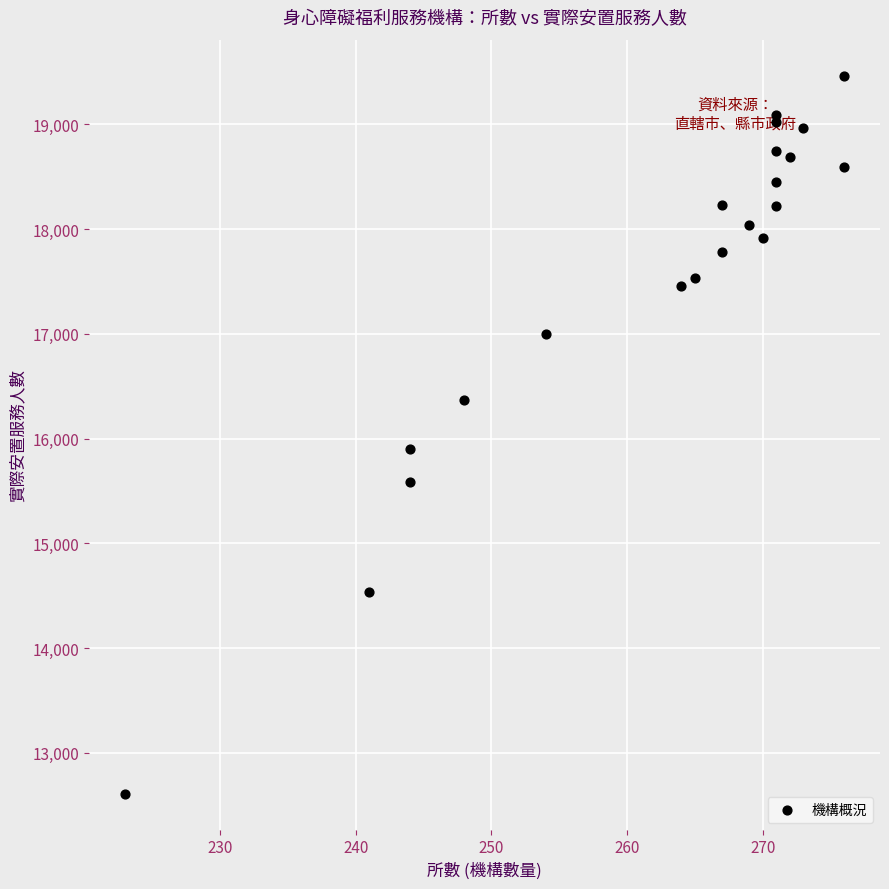

What Y value in the scatter plot is closest to 16039?

15905